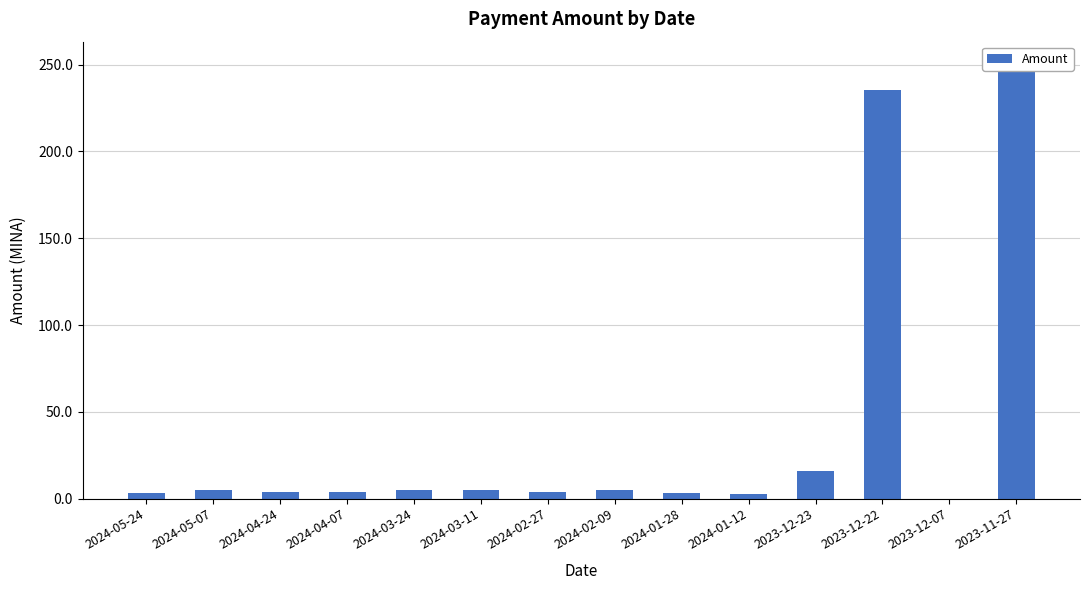

Which has a higher value, 2024-05-24 or 2023-12-23?

2023-12-23